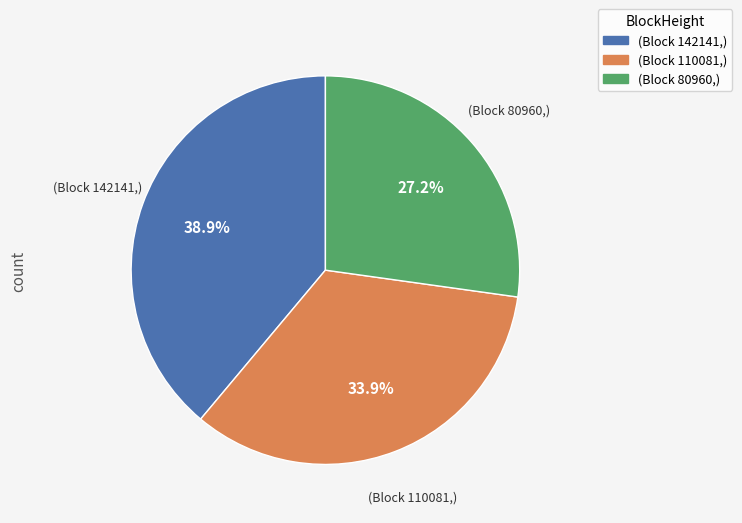

Does any single category account for the majority?

No